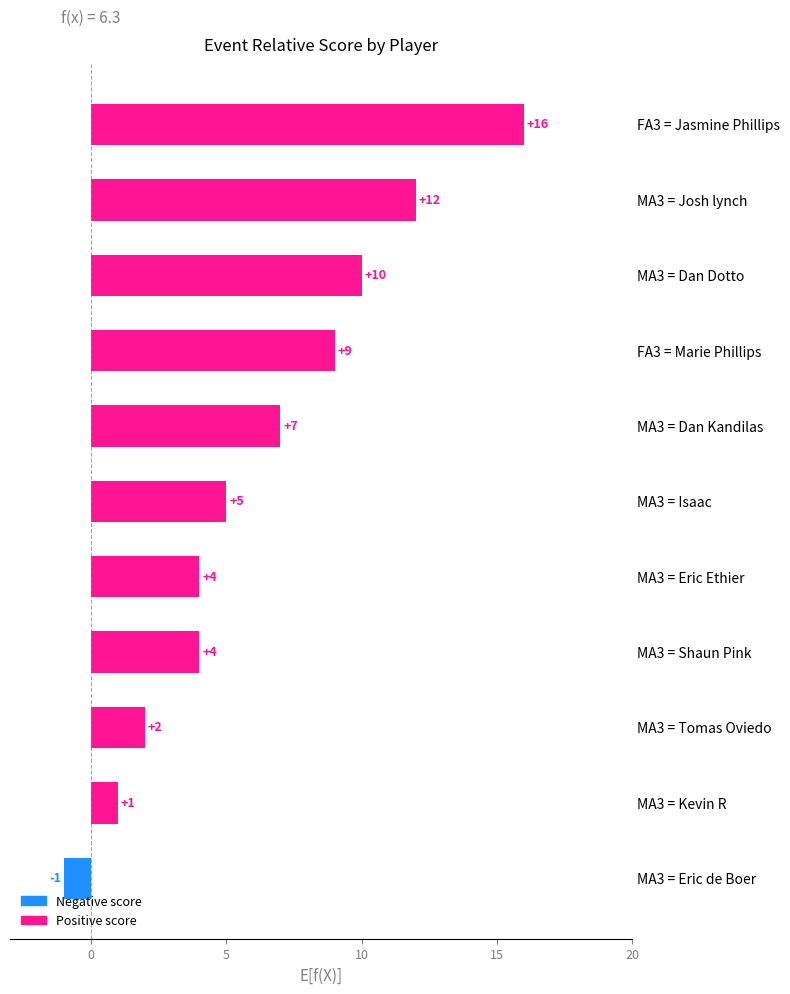

At which label is the value closest to 7?

MA3 = Dan Kandilas